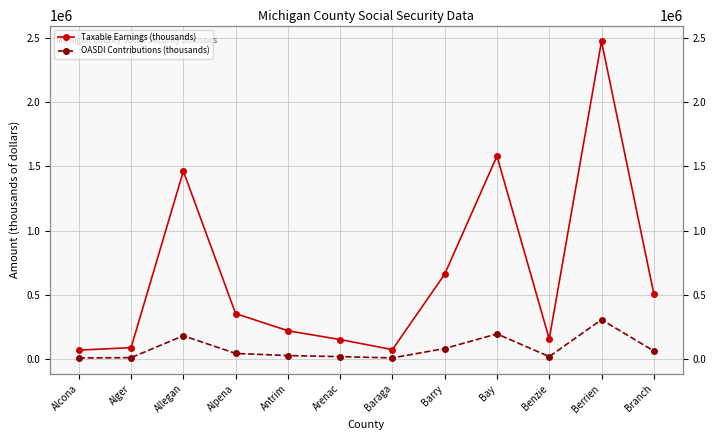

What is the label of the 7th point from the right?

Arenac